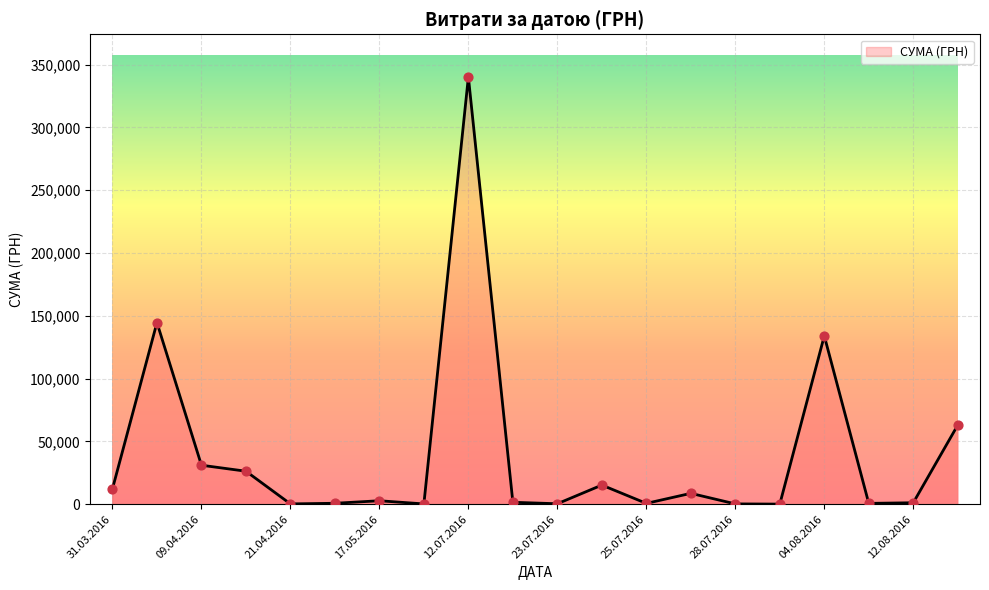

What is the greatest value displayed?

340053.3